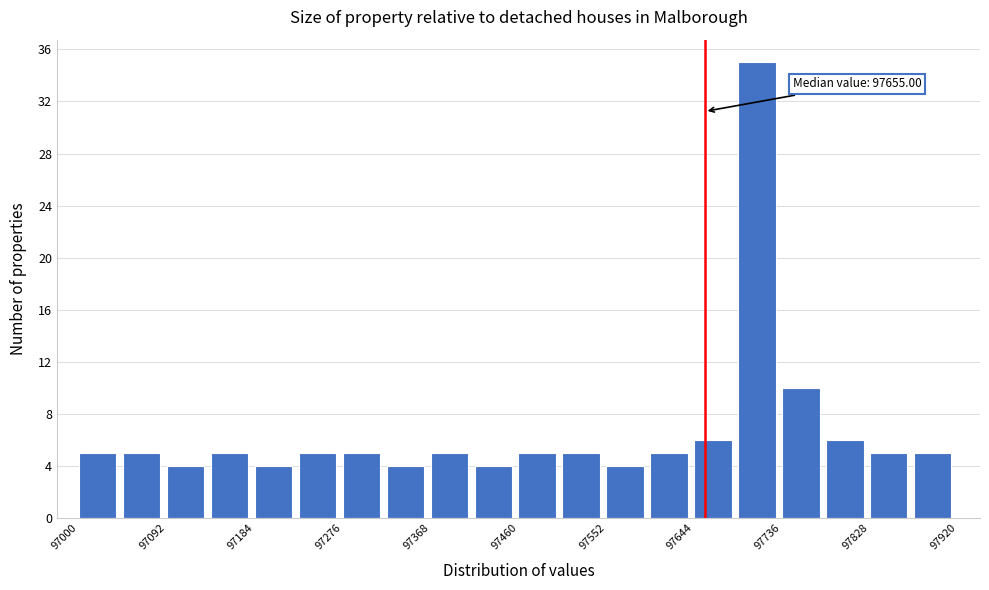

Over which range of the x-axis is the bar tallest?

97690 to 97736